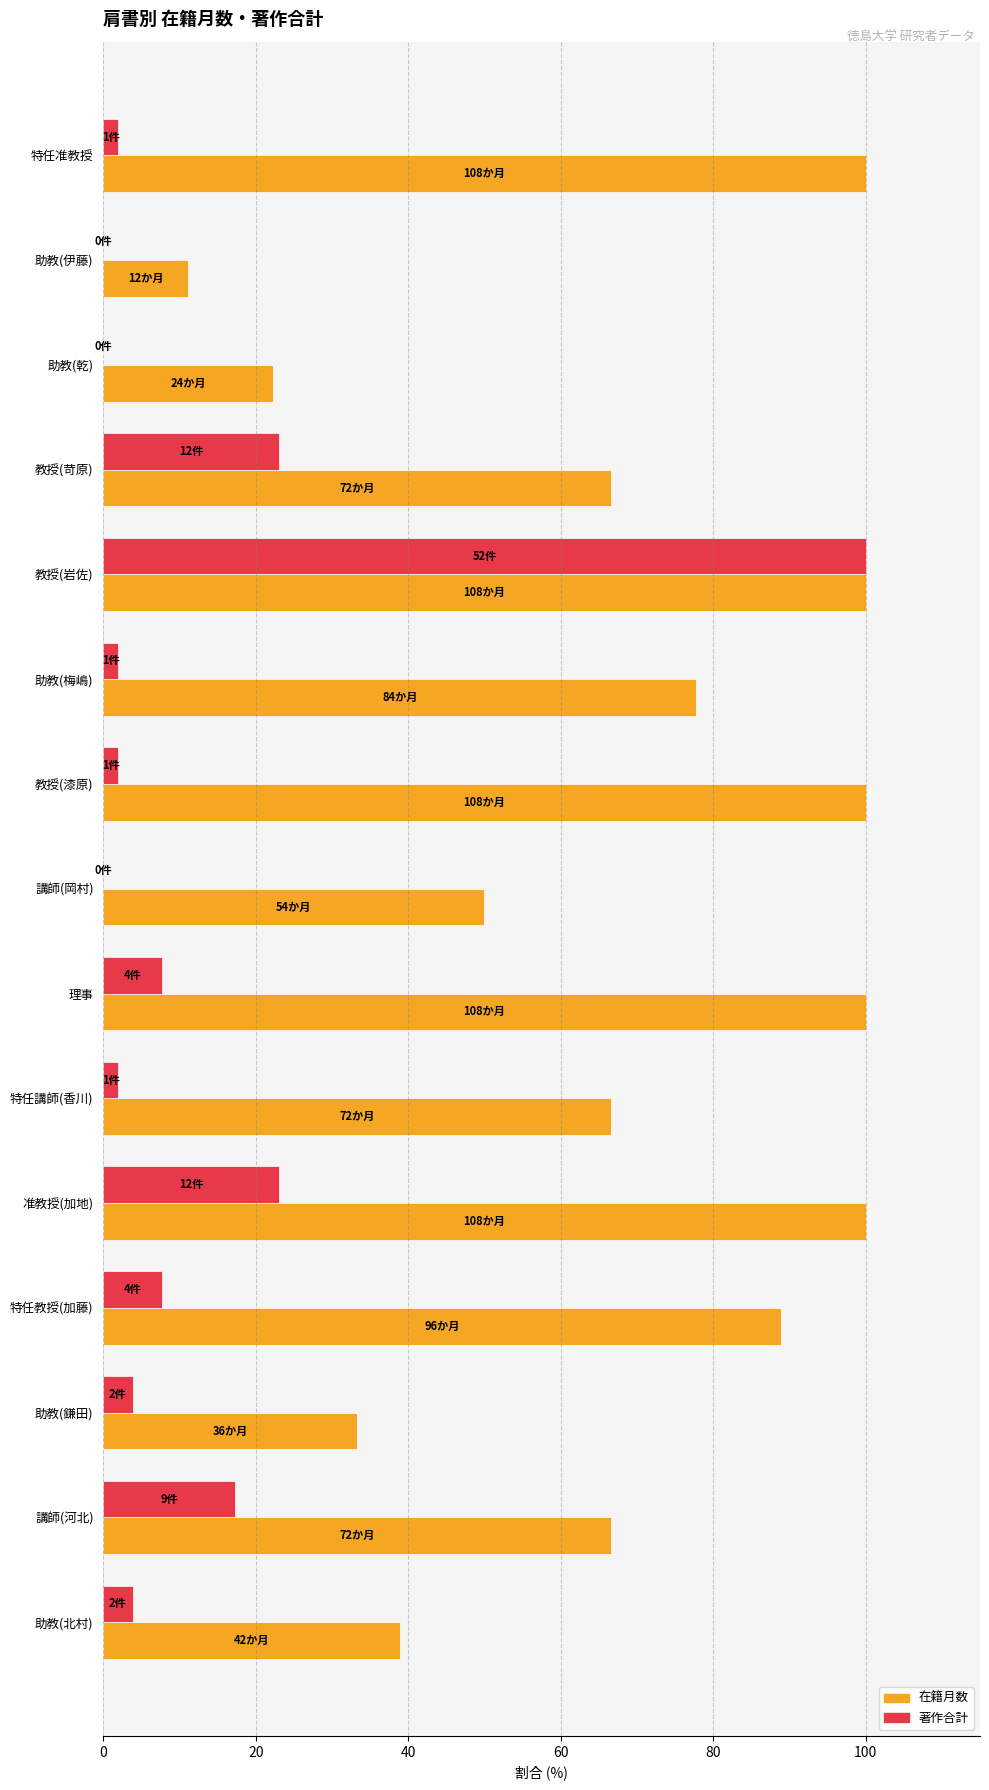

What is the highest value of the 在籍月数 series?

100.0